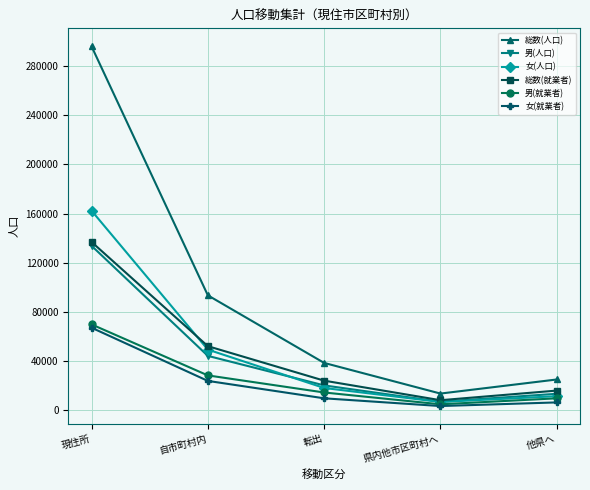

What is the spread (max minus min) of values at 県内他市区町村へ?

10157